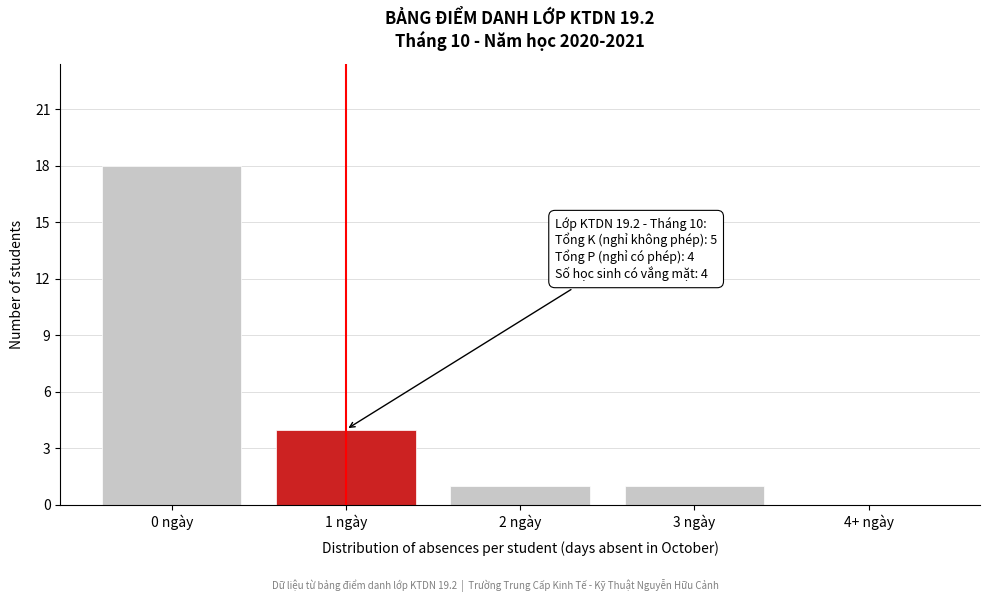

Reading right to left, transcribe all the data shown in this chart.

4+ ngày=0	3 ngày=1	2 ngày=1	1 ngày=4	0 ngày=18